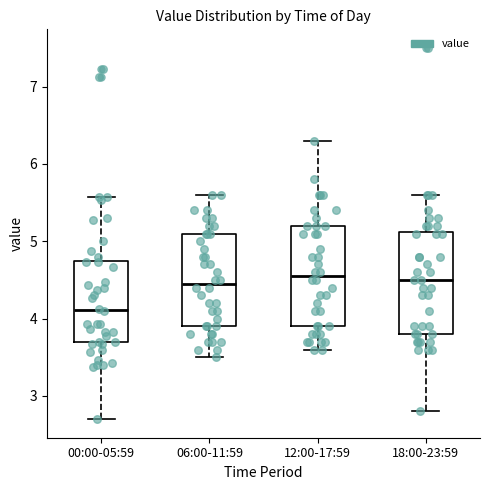

Reading left to right, read every box against the y-axis: the position of its median line, the range the box covers, and the ends of its whiskers. The values are not printed on the chart, so give them approximately, as read against the axis.

00:00-05:59: median 4.1, box 3.7 to 4.7, whiskers 2.7 to 5.6
06:00-11:59: median 4.5, box 3.9 to 5.1, whiskers 3.5 to 5.6
12:00-17:59: median 4.6, box 3.9 to 5.2, whiskers 3.6 to 6.3
18:00-23:59: median 4.5, box 3.8 to 5.1, whiskers 2.8 to 5.6